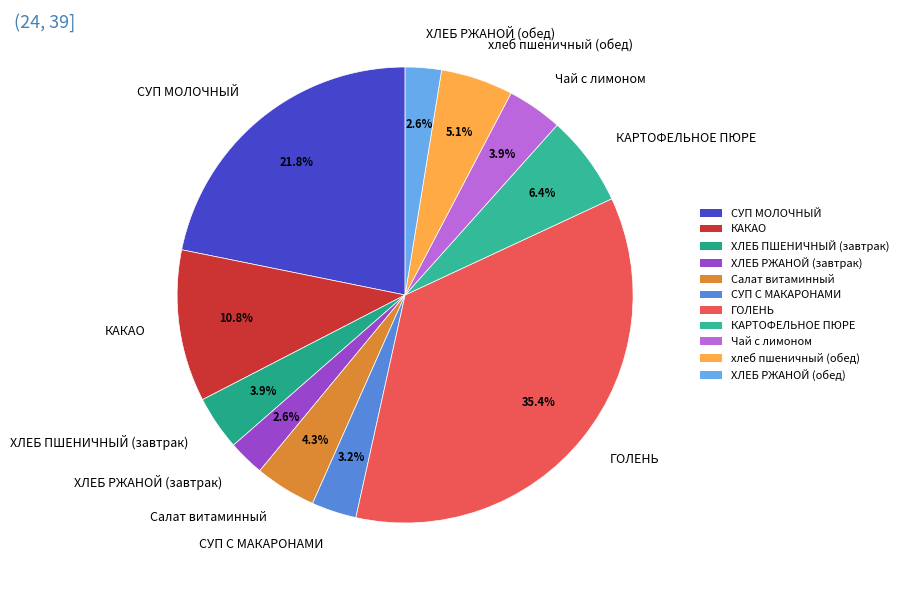

Is there a majority slice in this chart?

No